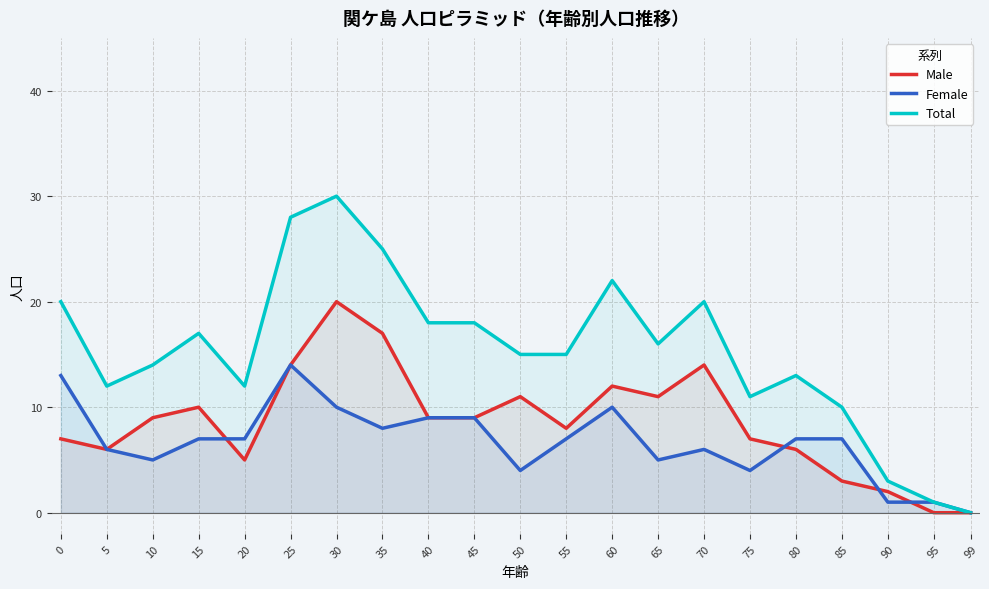

How many data points in Female are less than 7?

9